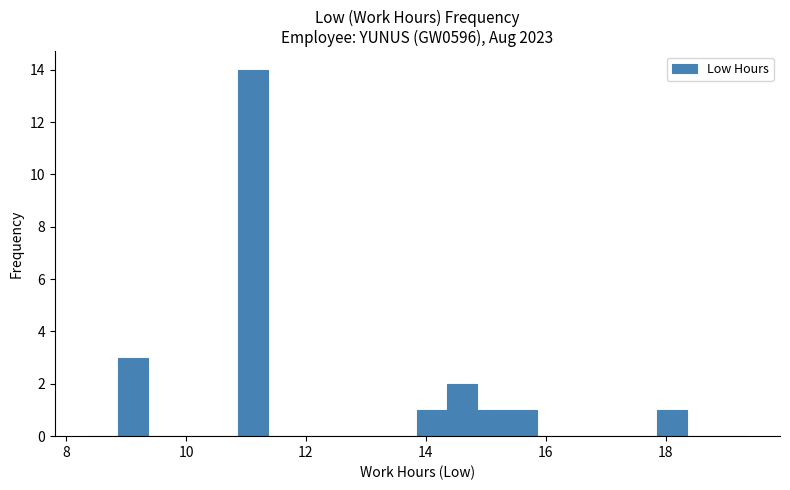

Around what value on the x-axis is the tallest bar? Give the approximate position of its centre, as read against the axis.

11.2